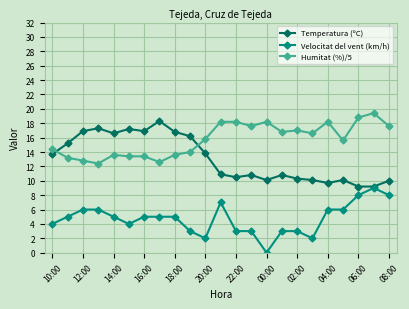

True or false: Velocitat del vent (km/h) and Humitat (%)/5 intersect in this chart.

False